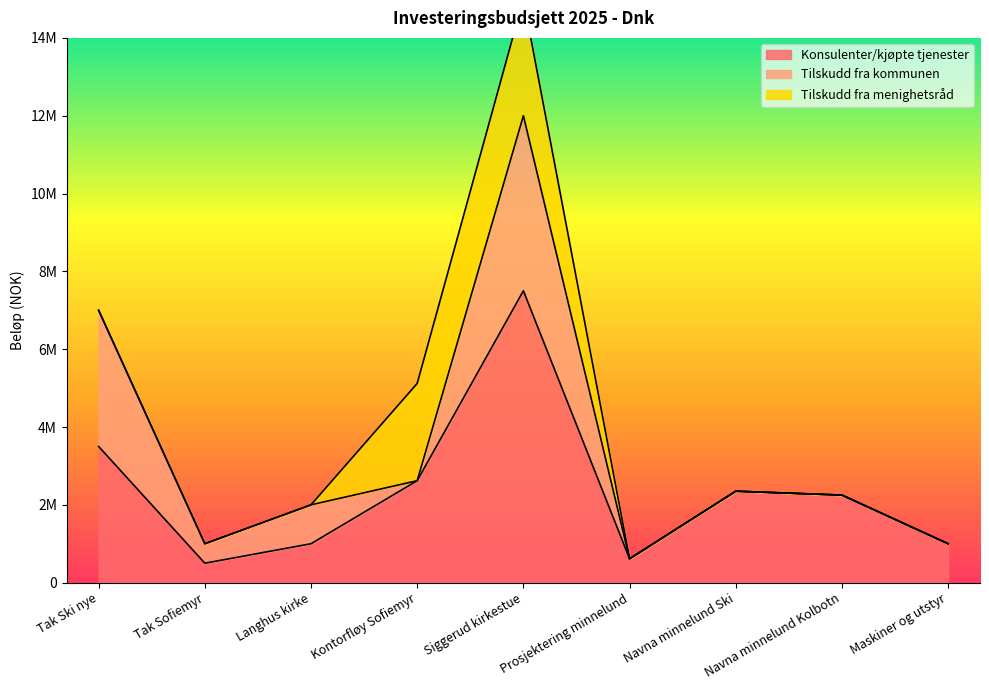

What position from the left is Navna minnelund Kolbotn?

8